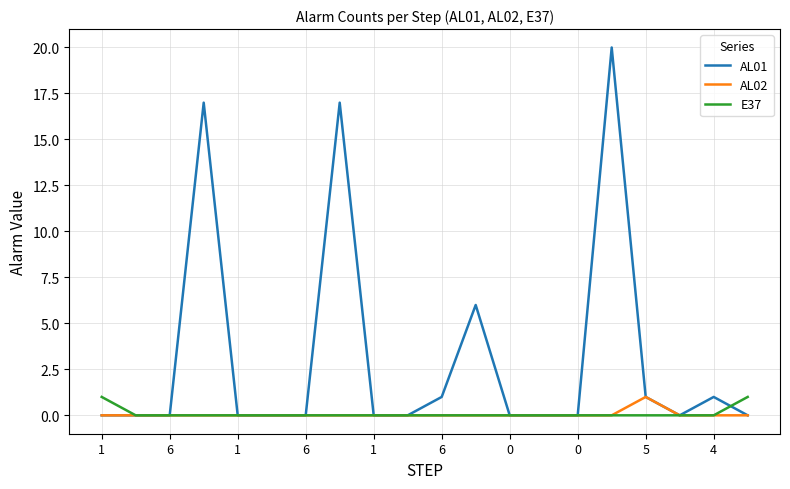

Which series has the largest total across all categories?

AL01